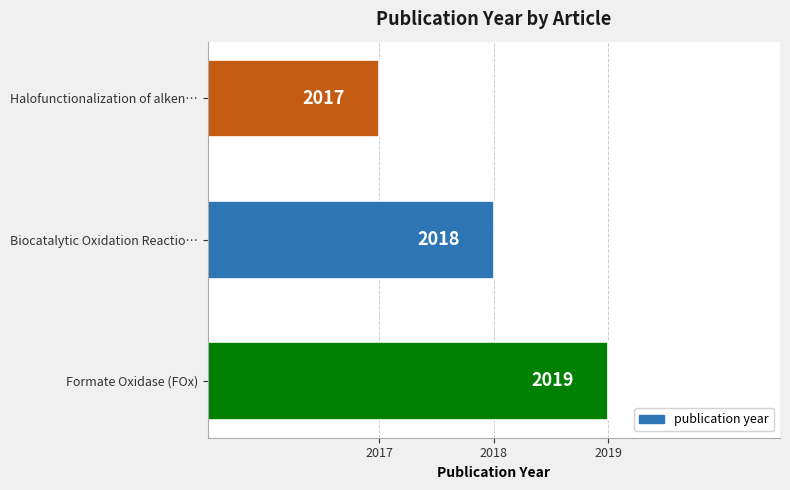

Approximately how many times larger is the value at Halofunctionalization of alken… compared to Formate Oxidase (FOx)?

1.0